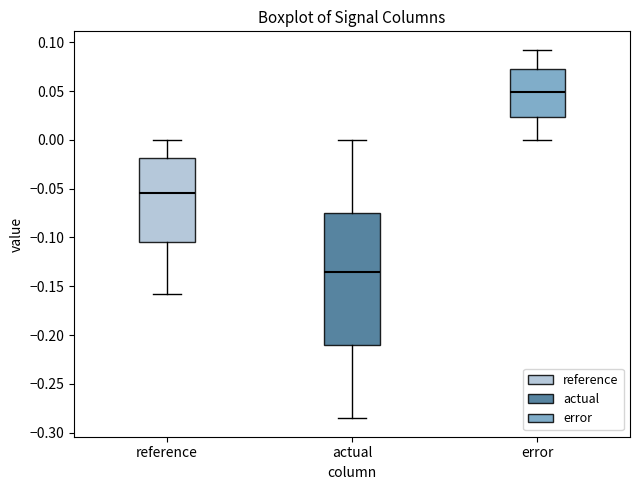

Which box is the tallest, from its lower edge to its upper edge?

actual